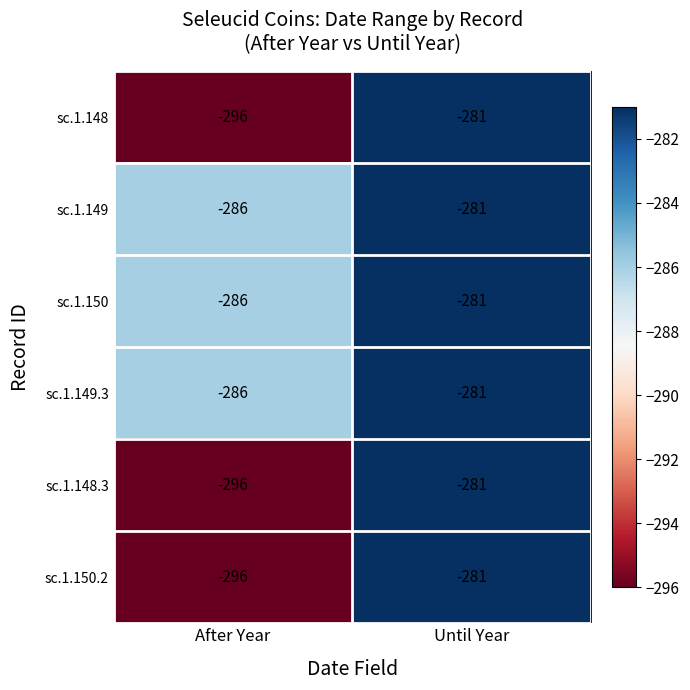

What is the difference between the maximum and minimum values in the sc.1.150 series?

5